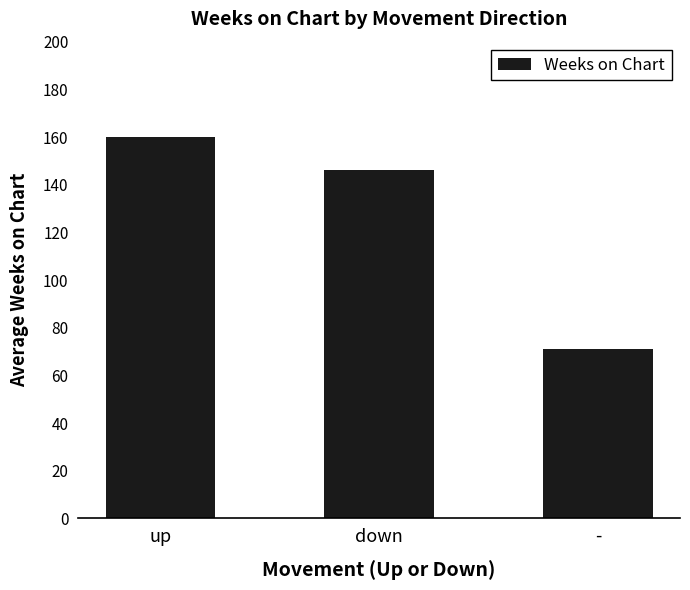

Reading right to left, extract all data points from this chart.

-=71	down=146	up=160